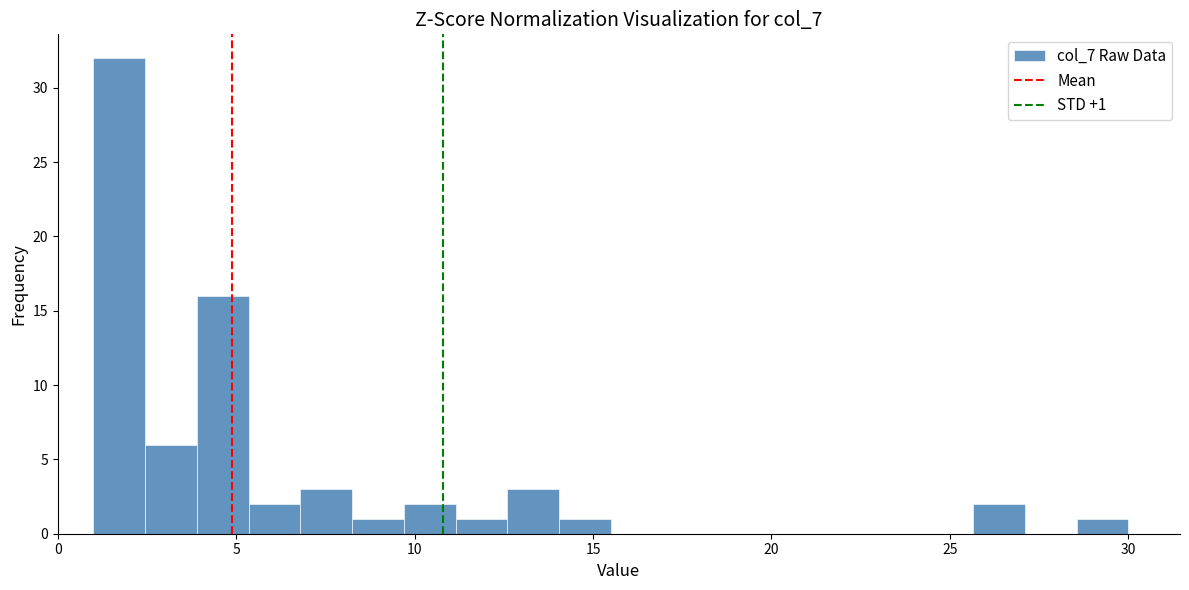

Read against the x-axis, roughly where is the centre of the tallest bar?

1.5